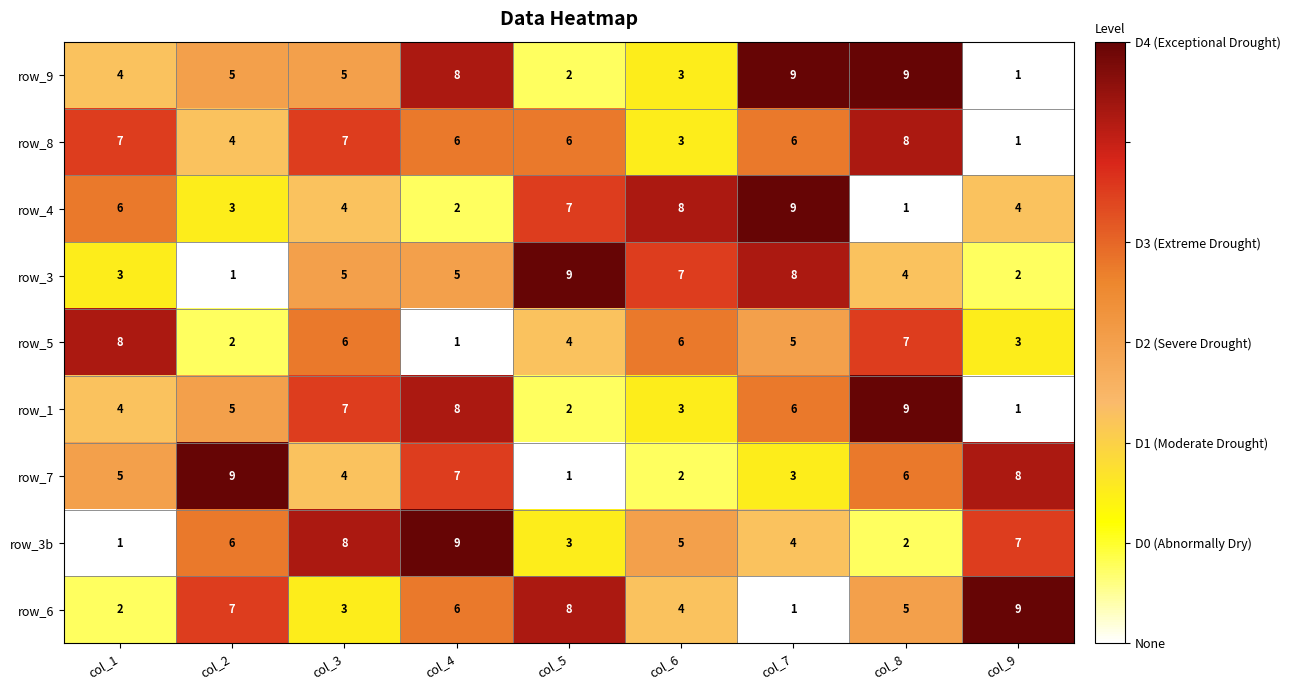

The value of row_9 at col_7 is 16. True or false?

False